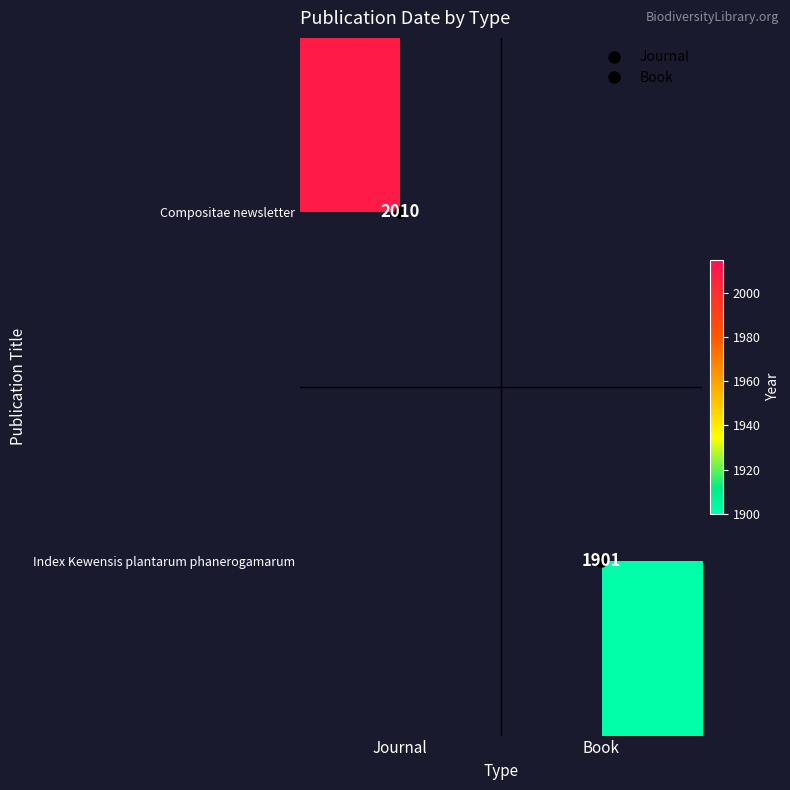

At how many categories does at least one series exceed 2005?

1